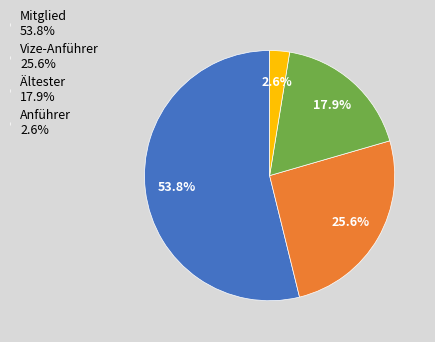

How many slices are in this pie chart?

4